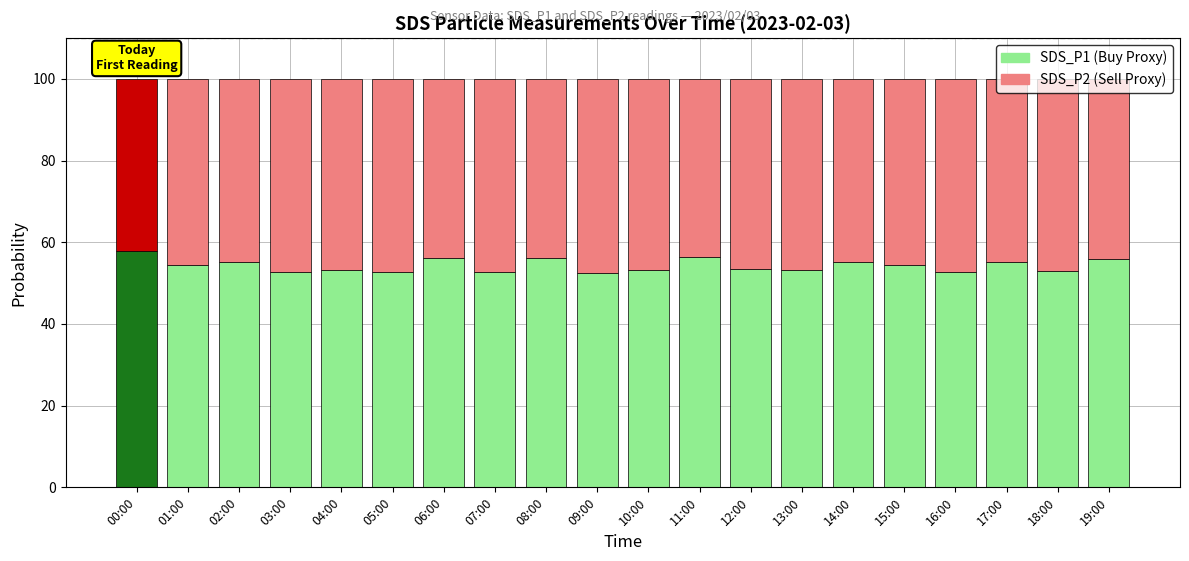

What is the total value across all series at 07:00?

100.0